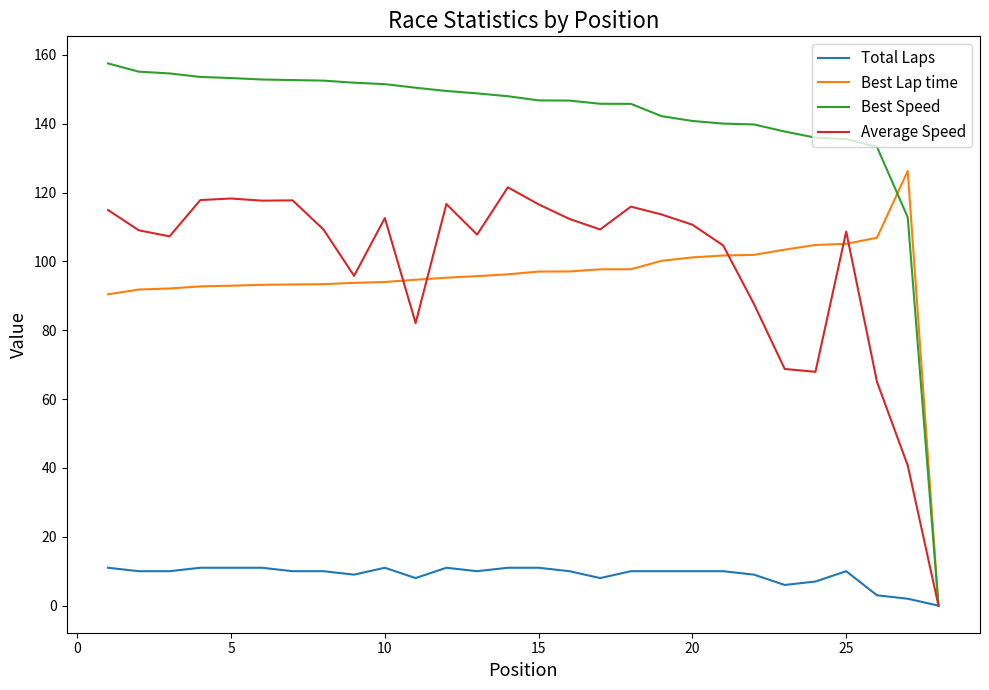

Is this an area chart (filled region under the line)?

No